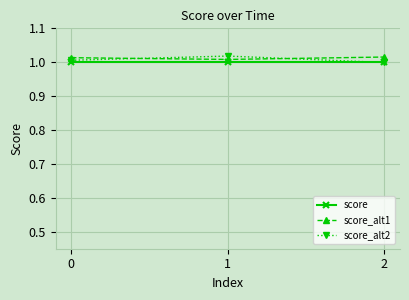

Rank the series at 2 from lowest to highest value.

score_alt2, score, score_alt1